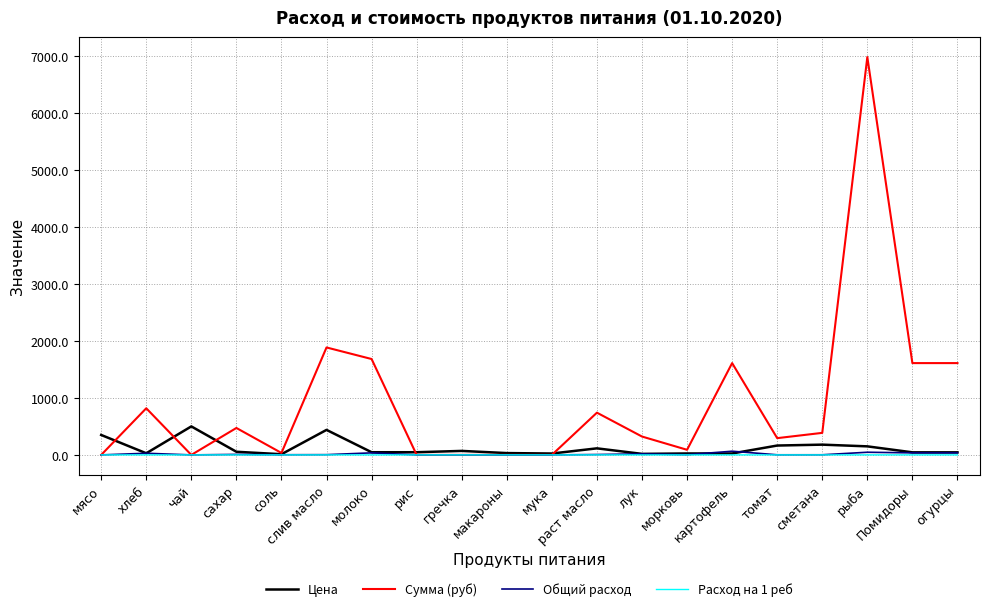

Which series has the largest range (max minus min)?

Сумма (руб)